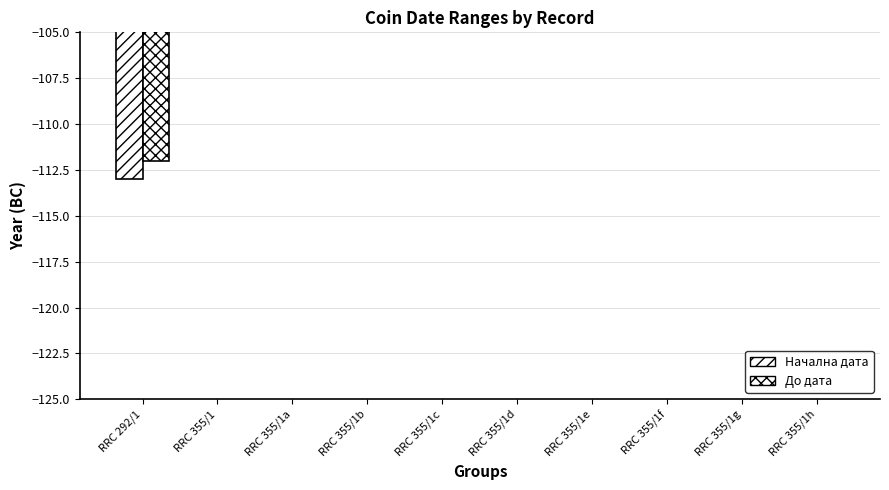

Where is До дата nearest to the value -98?

RRC 292/1